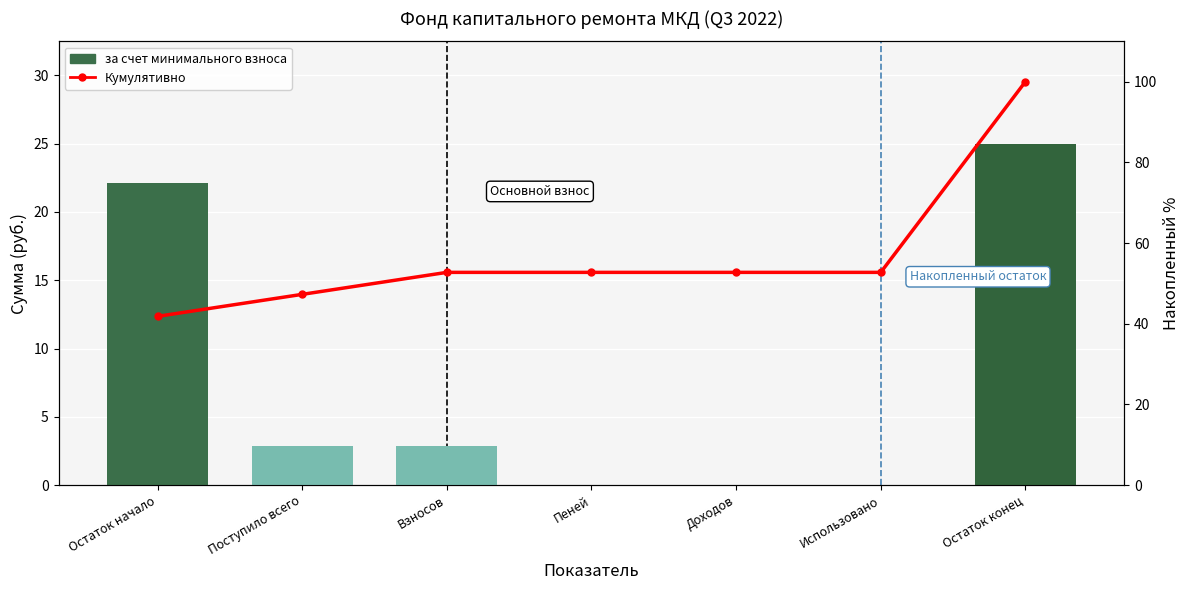

What is the sum of all за счет минимального взноса values?

52.9